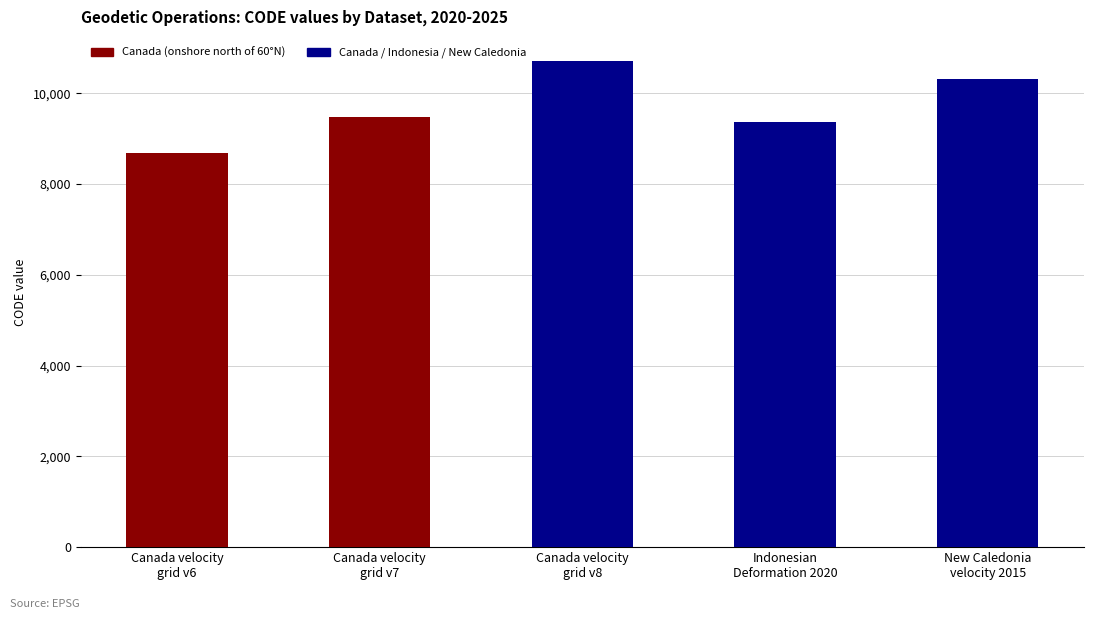

What is the approximate value at Canada velocity
grid v8, to the nearest 100?

10700